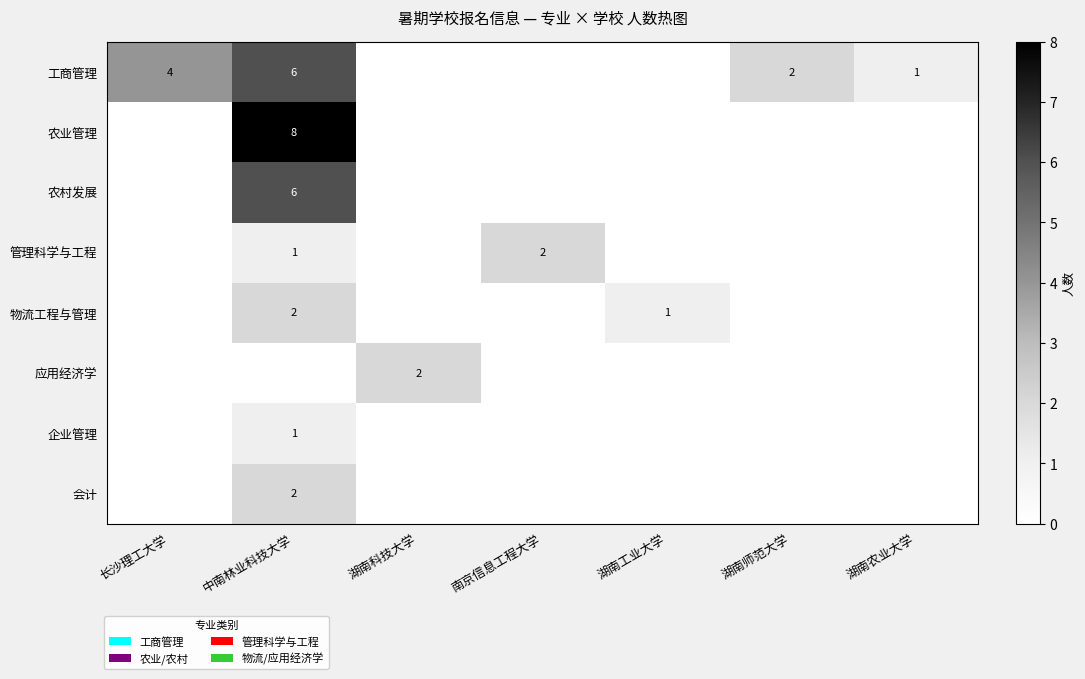

What is the sum of the 工商管理 values at 中南林业科技大学 and 长沙理工大学?

10